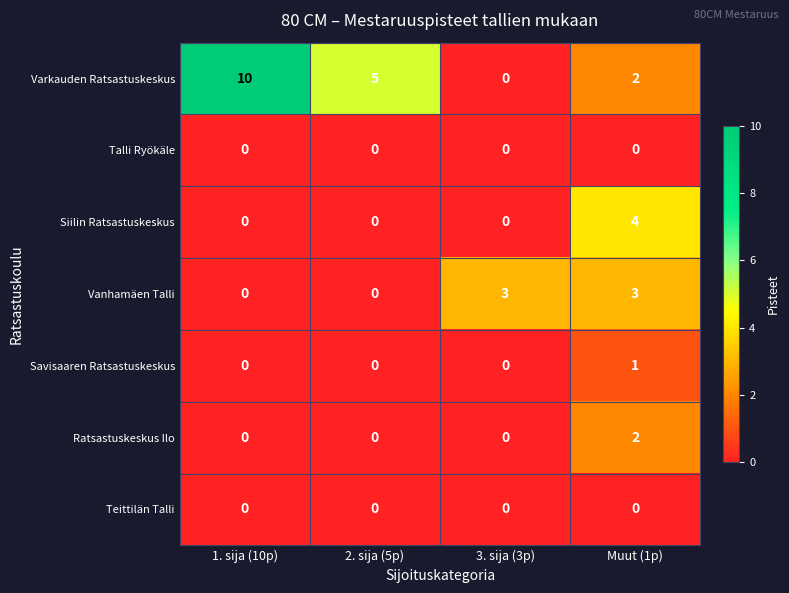

Which series has the largest range (max minus min)?

Varkauden Ratsastuskeskus